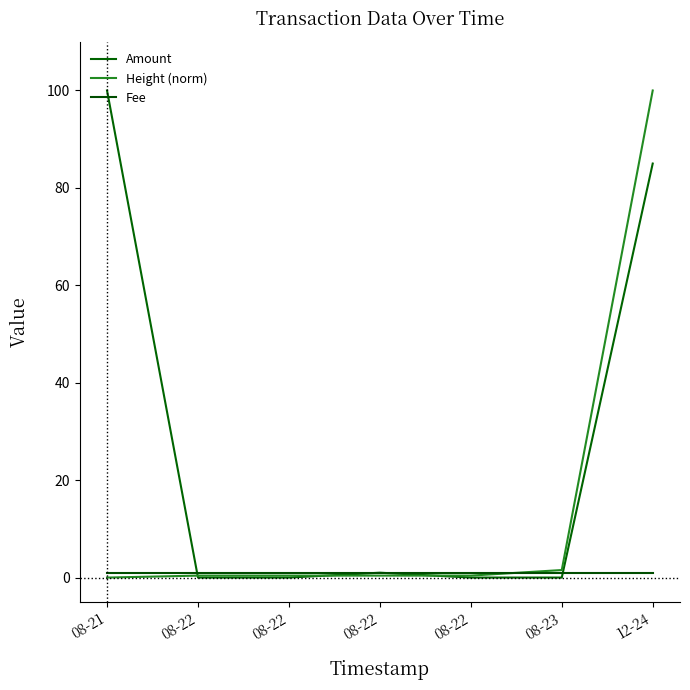

Which series has the widest spread of values?

Amount